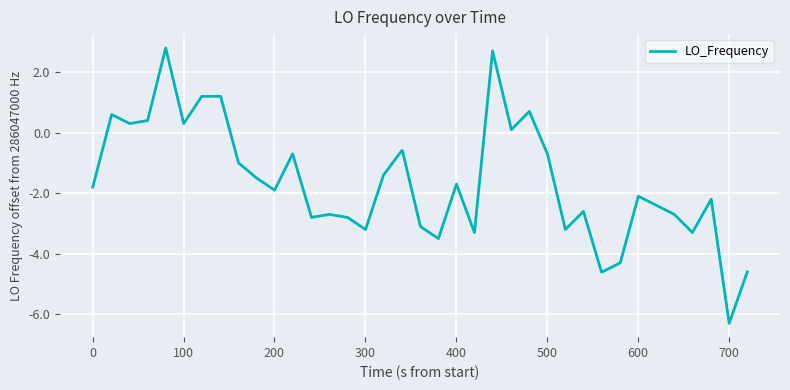

What is the greatest value displayed?

2.8